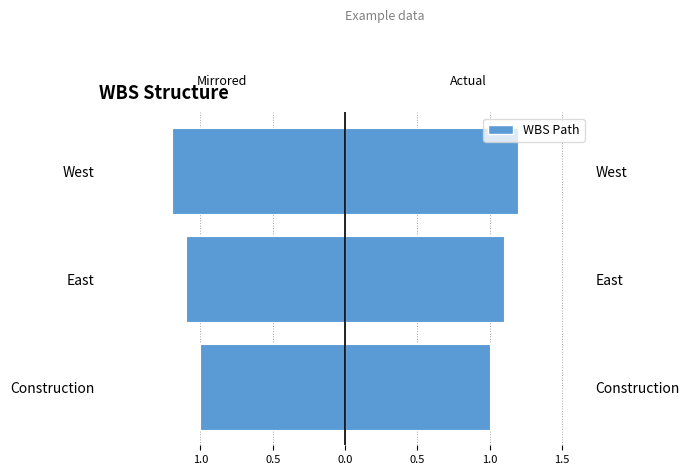

Is it true that Left (mirrored) equals -1.2 at West?

True